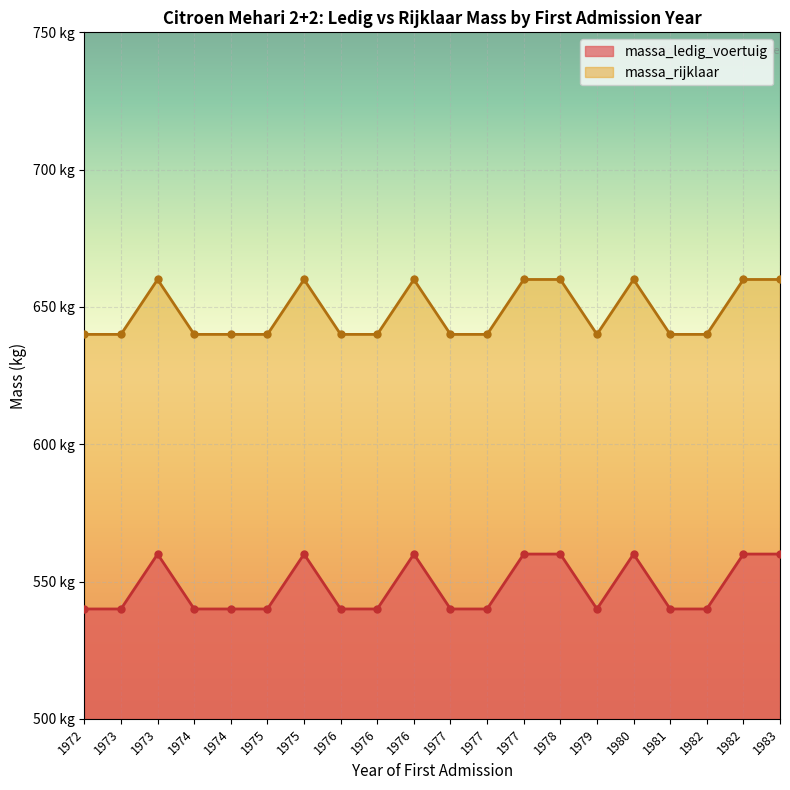

What is the sum of the massa_ledig_voertuig values at 1973 and 1972?

1080